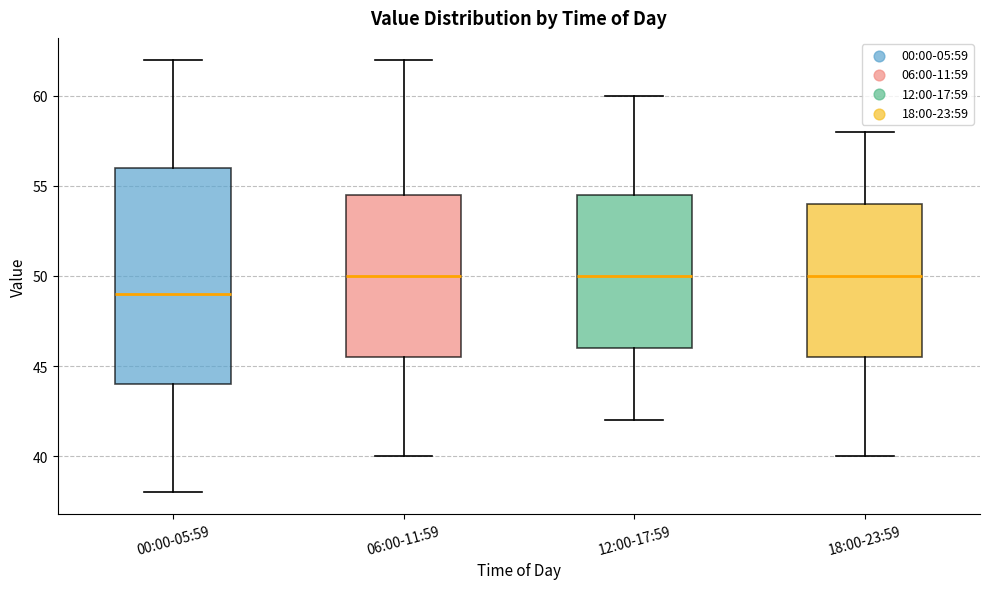

Reading left to right, transcribe this box plot: for each box, give where its median line is, the range the box spans, and where its two whiskers end, as read against the y-axis. The values are not printed on the chart, so give them approximately, as read against the axis.

00:00-05:59: median 49.0, box 44.0 to 56.0, whiskers 38.0 to 62.0
06:00-11:59: median 50.0, box 45.5 to 54.5, whiskers 40.0 to 62.0
12:00-17:59: median 50.0, box 46.0 to 54.5, whiskers 42.0 to 60.0
18:00-23:59: median 50.0, box 45.5 to 54.0, whiskers 40.0 to 58.0